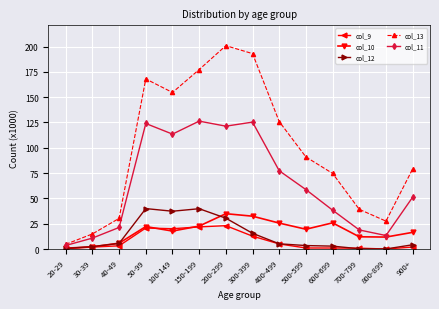

What is the average value of the col_11 series?

64.6